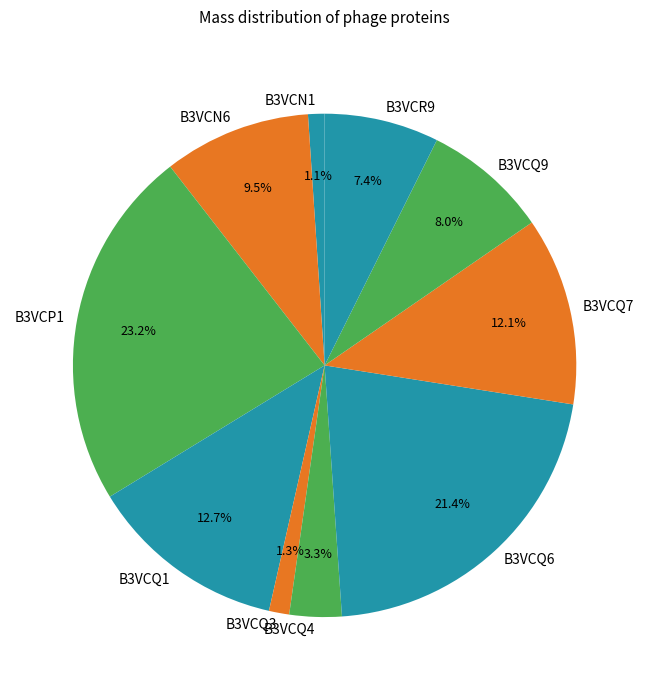

What percentage do B3VCP1 and B3VCR9 together represent?

30.6%